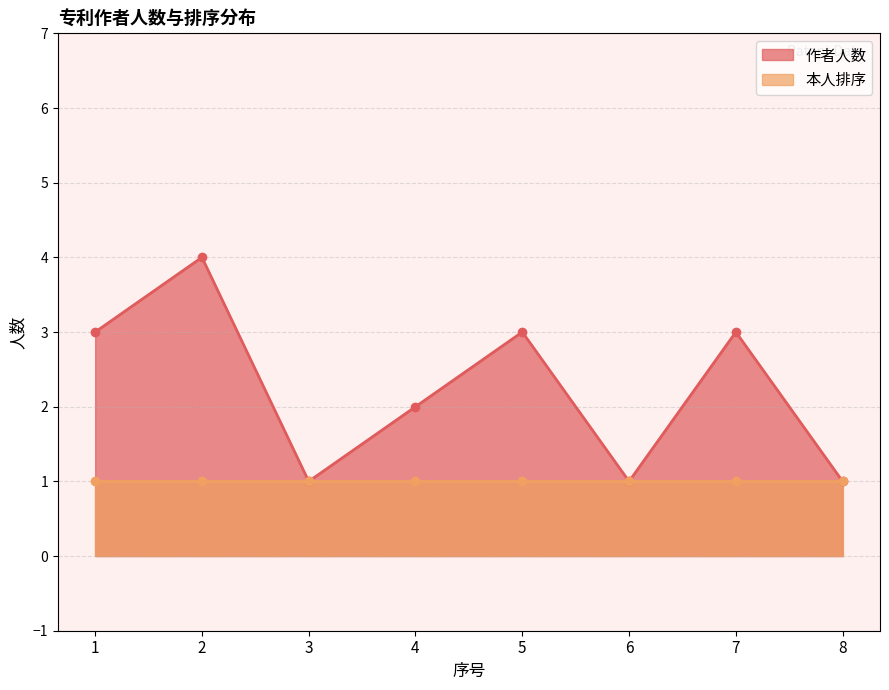

Does the chart have visible grid lines?

Yes